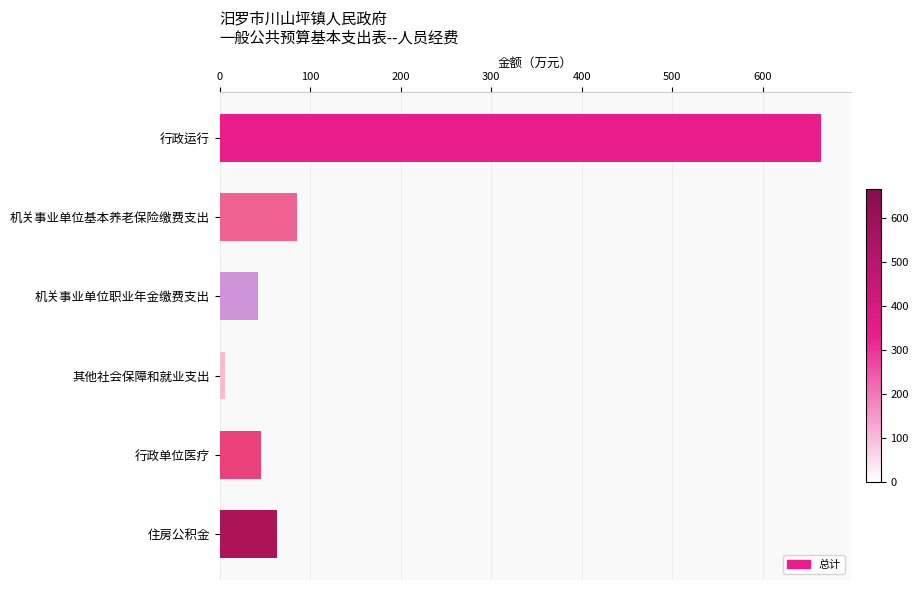

At which label is the value closest to 334?

机关事业单位基本养老保险缴费支出